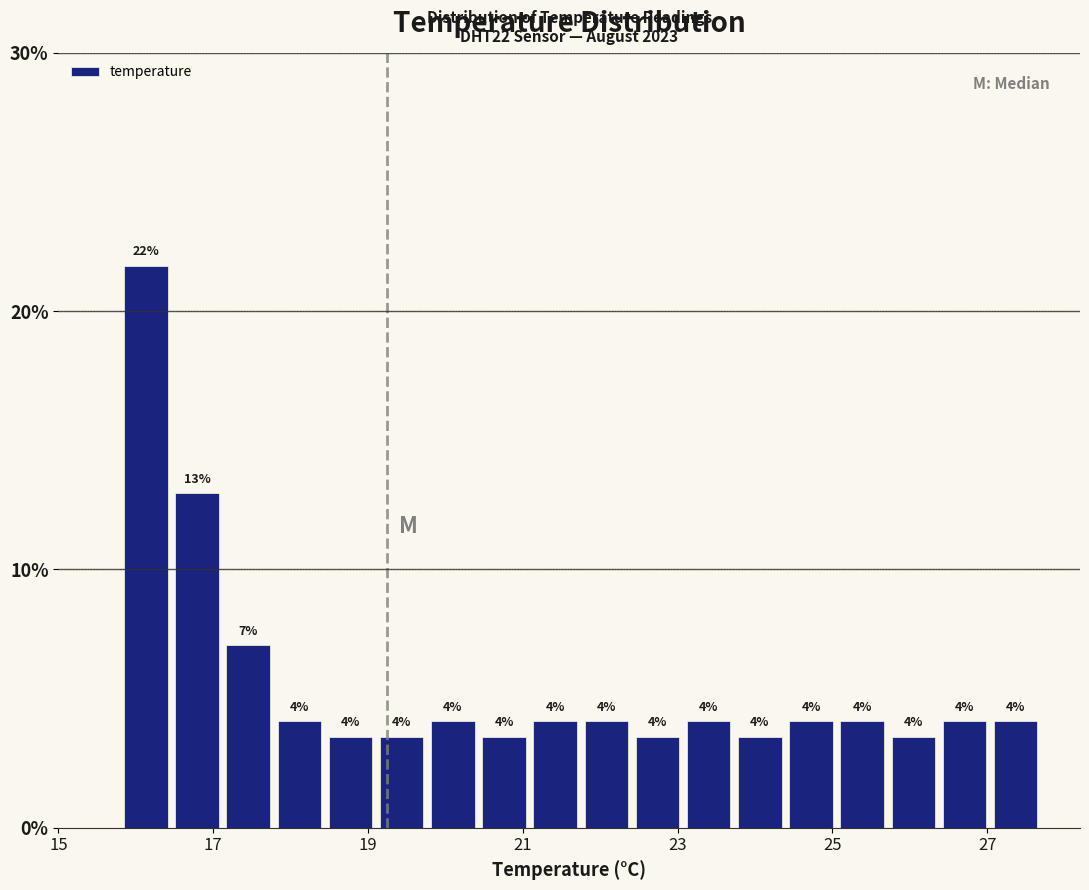

Read against the x-axis, roughly where is the centre of the tallest bar?

16.2